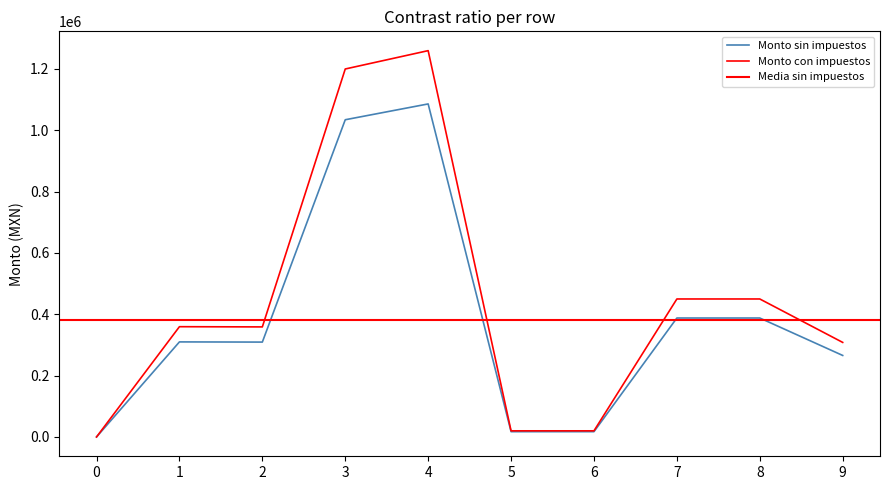

What is the difference between the maximum and minimum values in the Monto con impuestos series?

1259806.4